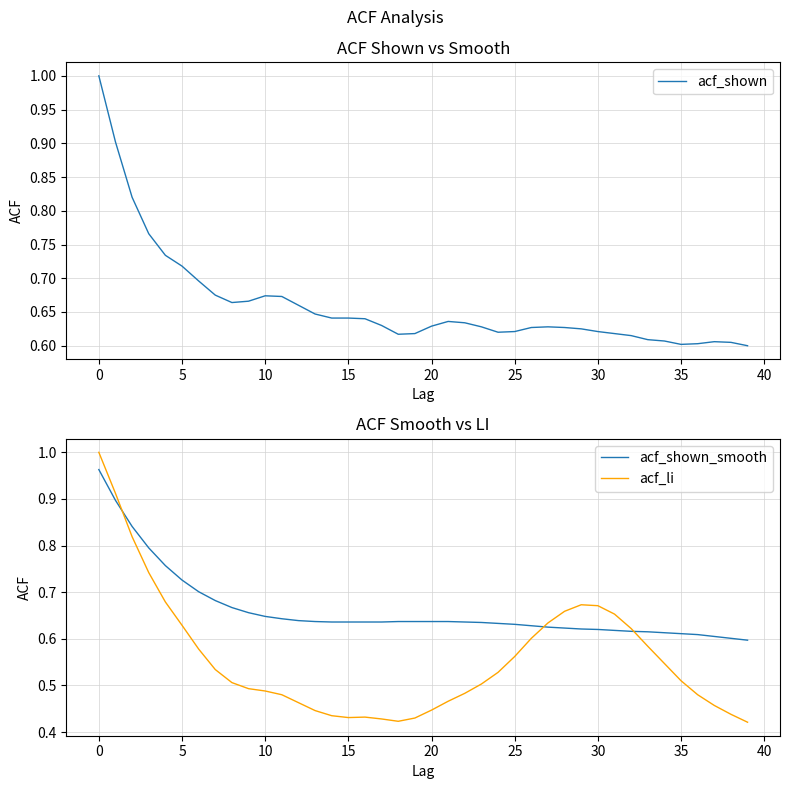

What are all the series names shown in the legend?

acf_shown, acf_shown_smooth, acf_li